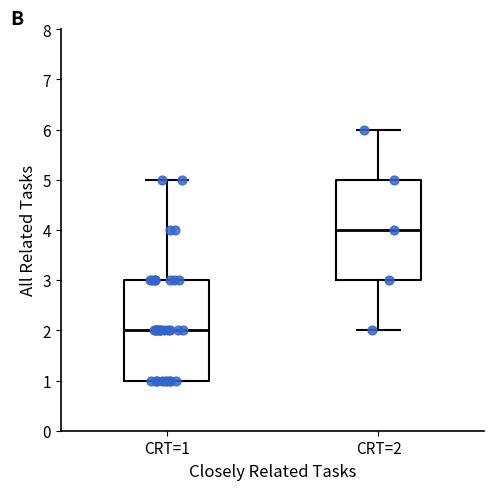

Which box has the highest median line?

CRT=2